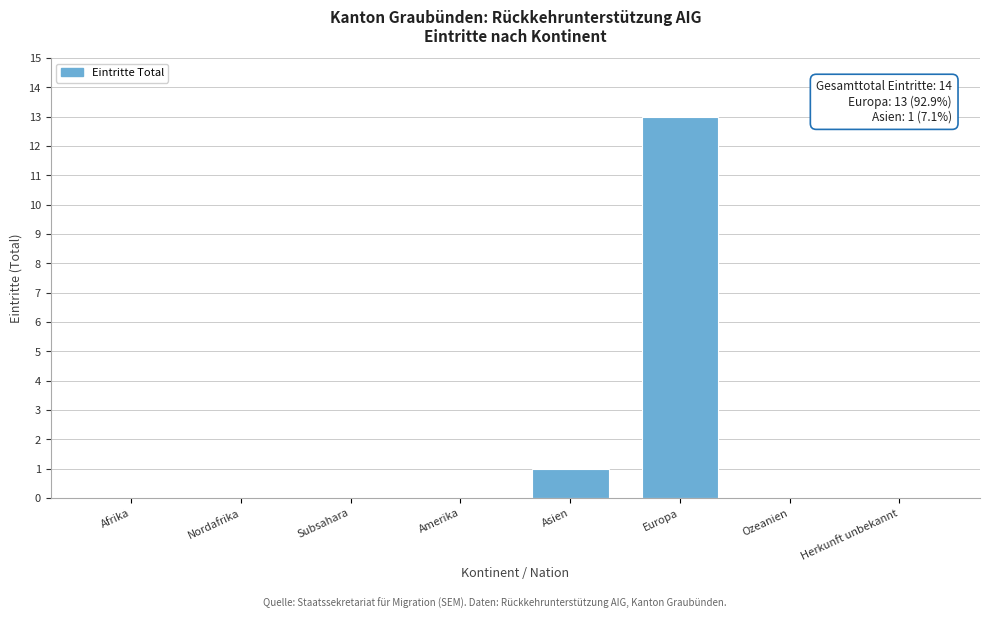

Reading left to right, transcribe all the data shown in this chart.

Afrika=0	Nordafrika=0	Subsahara=0	Amerika=0	Asien=1	Europa=13	Ozeanien=0	Herkunft unbekannt=0